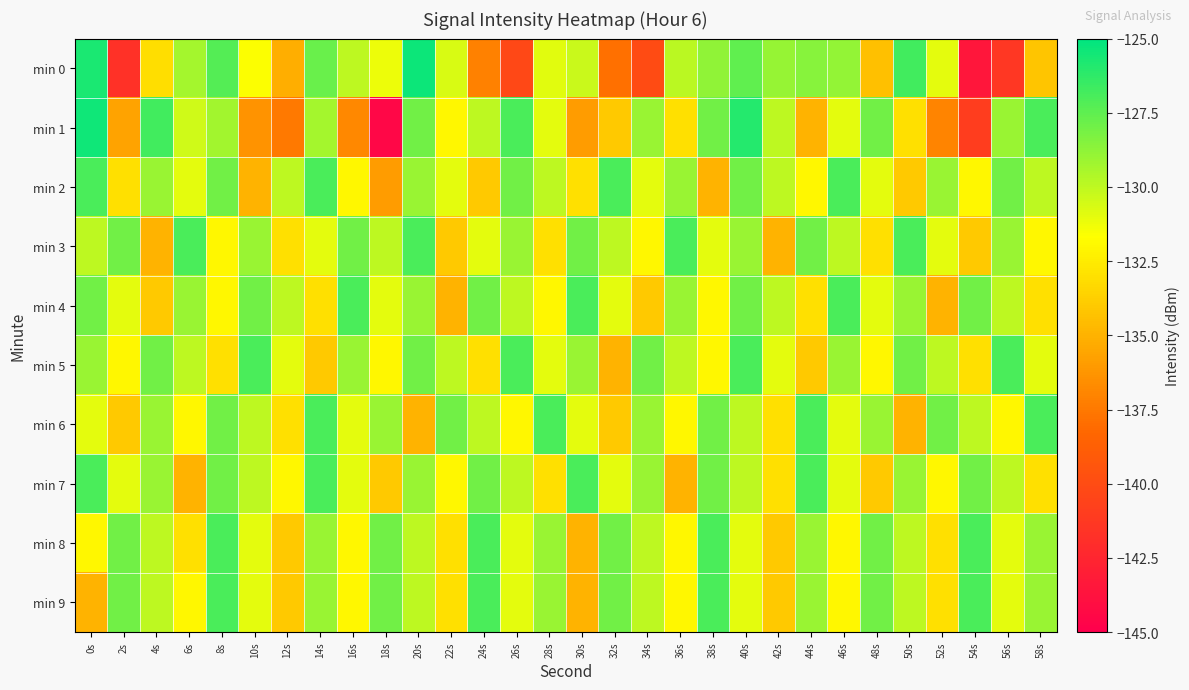

Which label corresponds to the smallest value in the chart?

18s